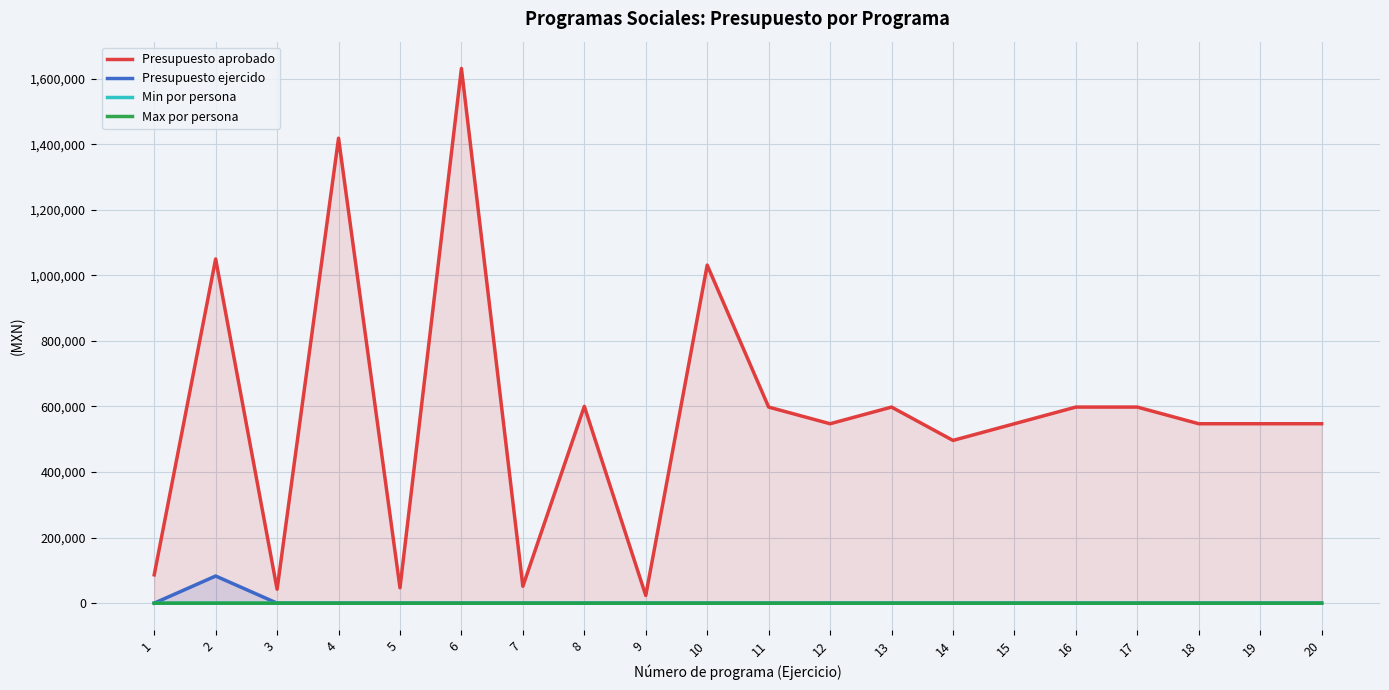

Reading left to right, what are all the values shown in this chart?

Presupuesto aprobado: 86417	1049916	42520	1418233	46870	1631067	51557	600332	23435	1031140	598093	547252	598088	496425	547257	598091	598091	547257	547255	547257
Presupuesto ejercido: 0	82790	0	0	0	0	0	0	0	0	0	0	0	0	0	0	0	0	0	0
Min por persona: 0	0	3	0	40	0	40	0	40	0	10	40	40	40	40	40	40	40	40	40
Max por persona: 0	0	10	0	40	0	40	0	40	0	10	40	40	40	40	40	40	40	40	40